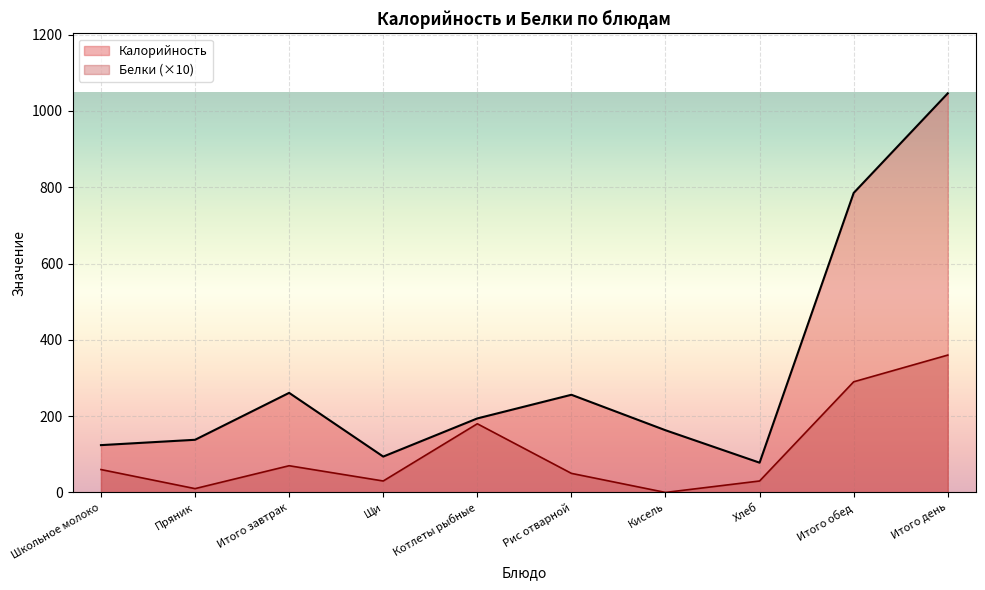

How many lines are shown in the chart?

2